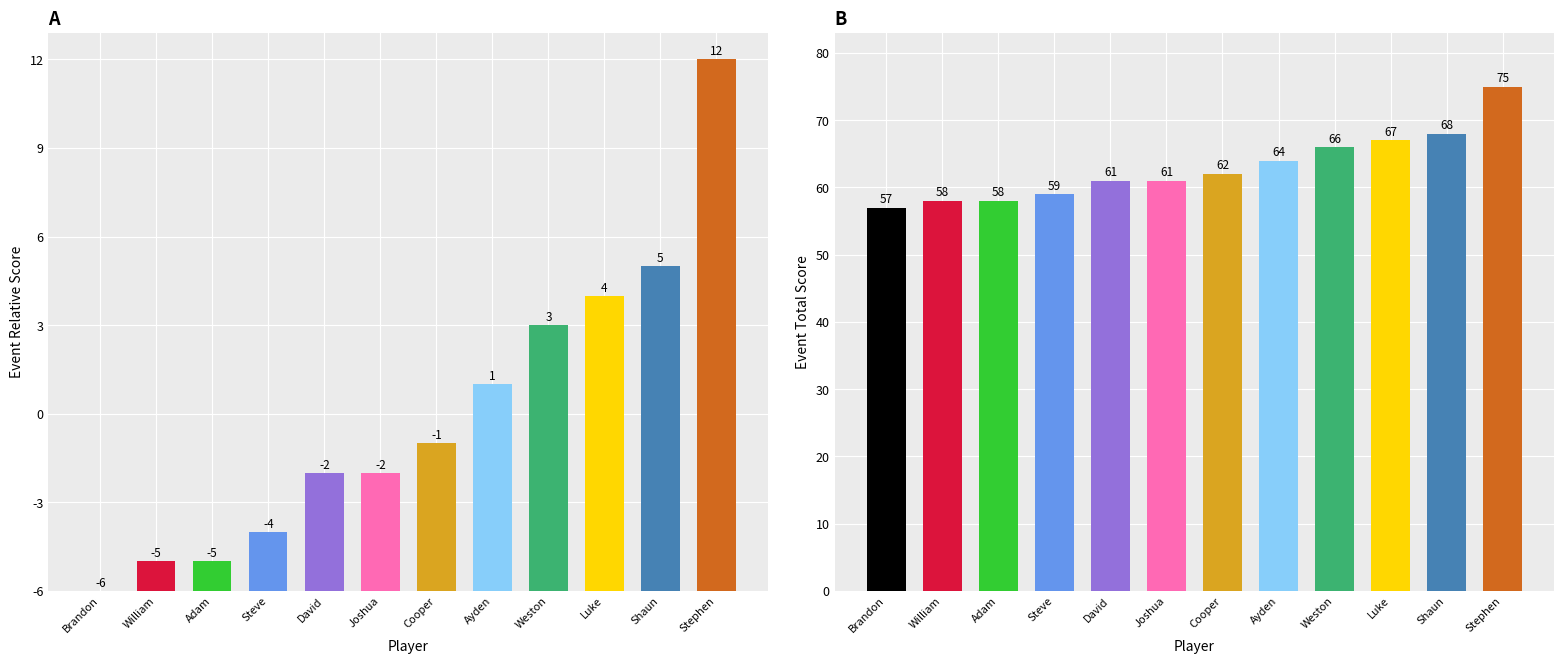

Which label corresponds to the smallest value in the chart?

Brandon